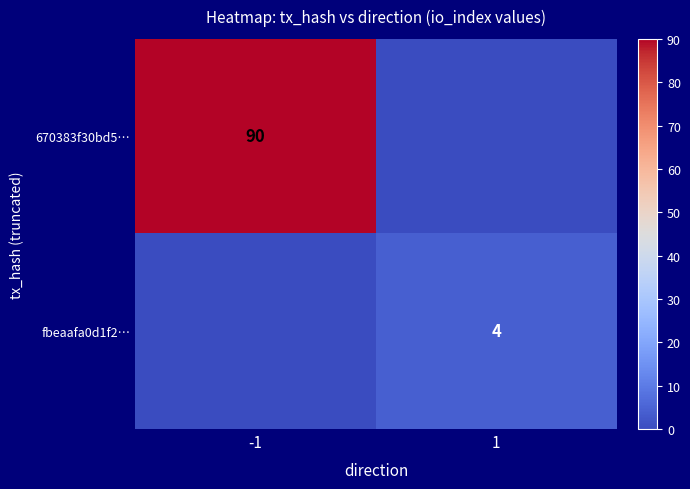

Which label corresponds to the smallest value in the chart?

1